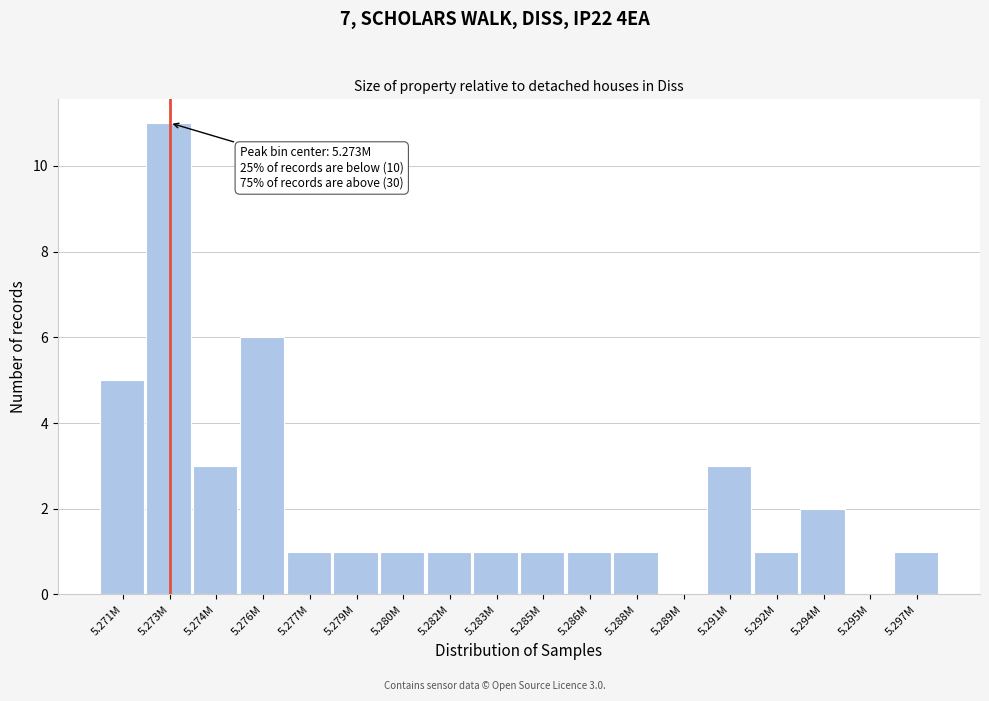

Approximately how many times larger is the value at 5.286M compared to 5.291M?

0.3